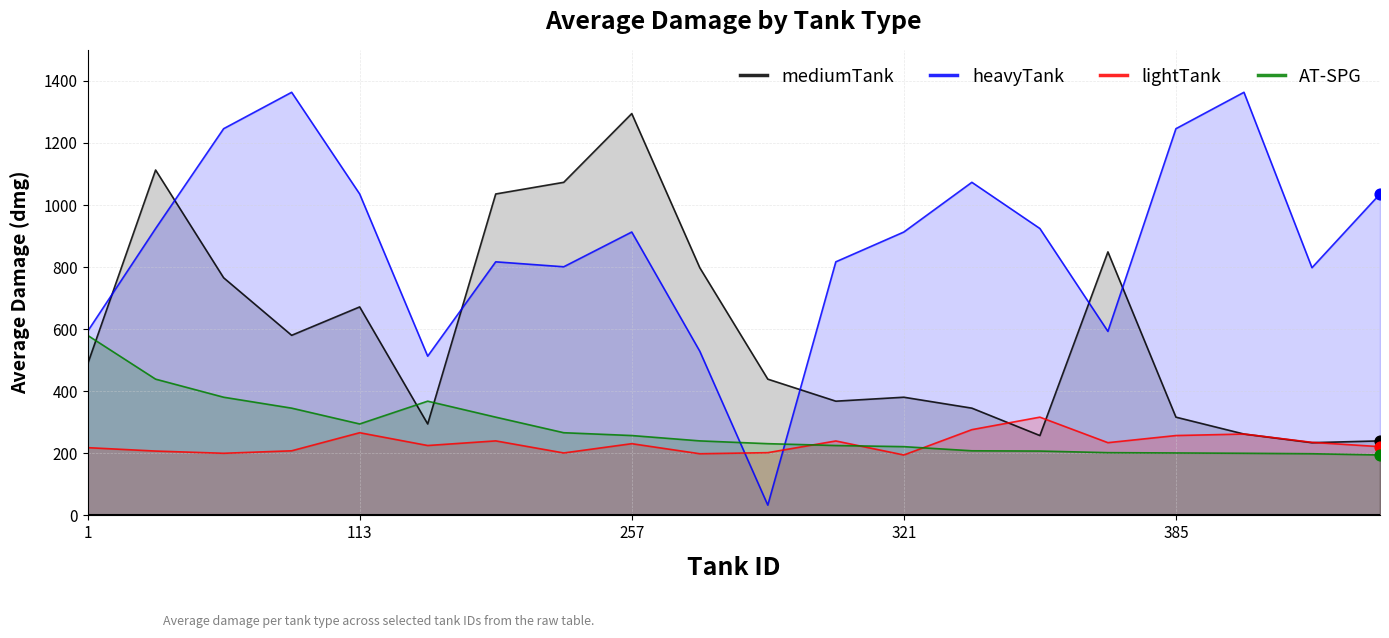

Which series reaches the maximum Y coordinate?

heavyTank